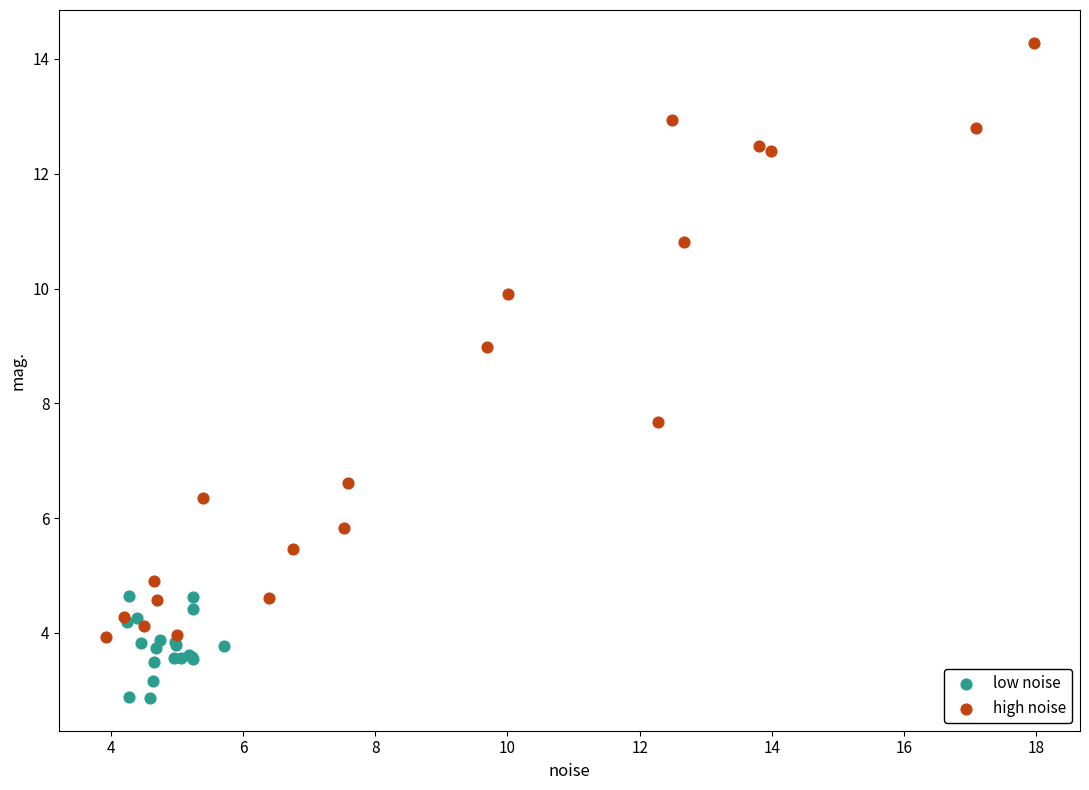

Which series has the widest spread of Y values?

high noise